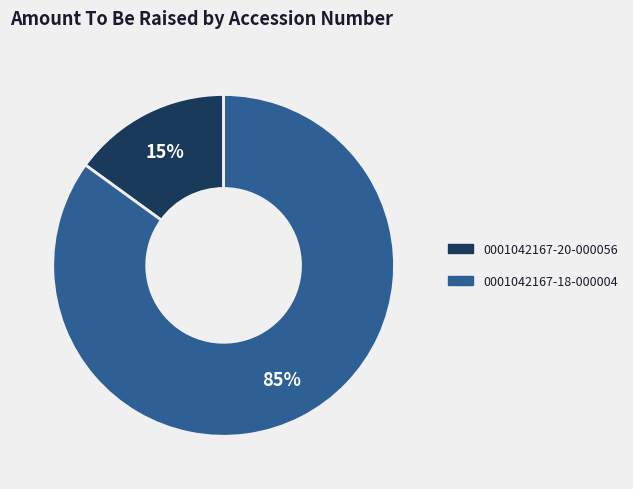

How many slices are in this pie chart?

2